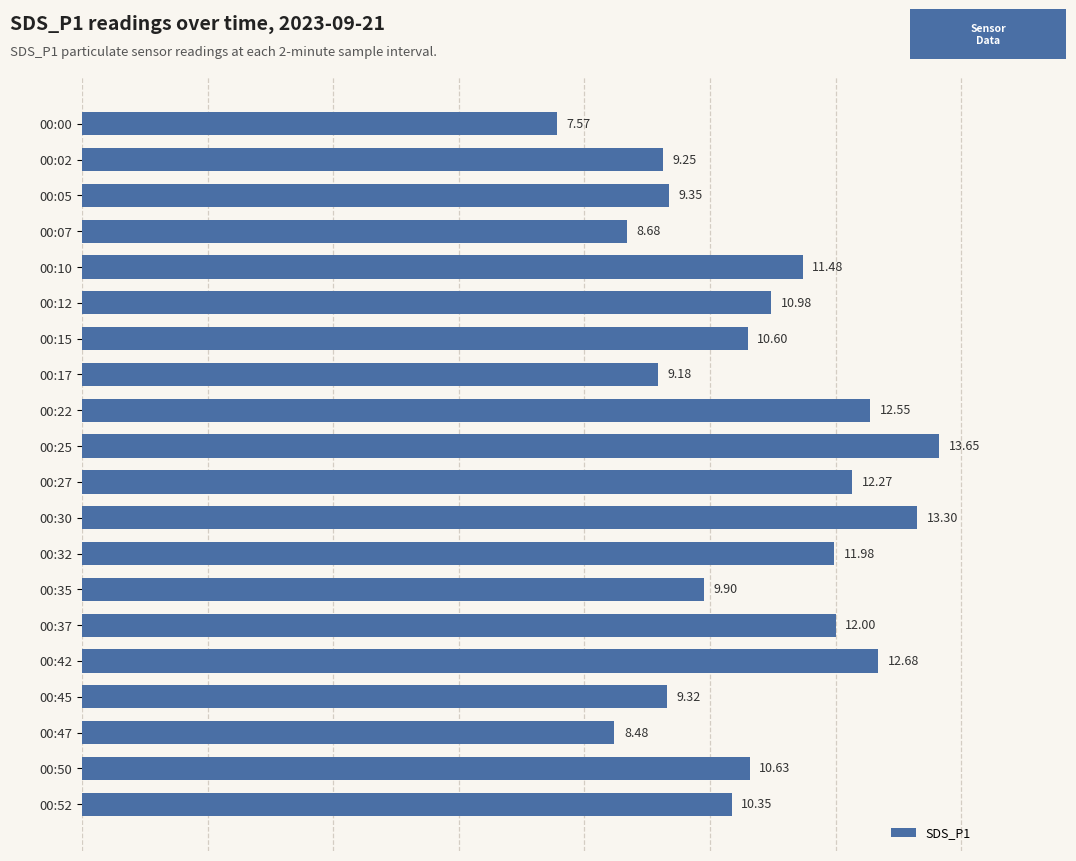

Count the number of data series in this chart.

1